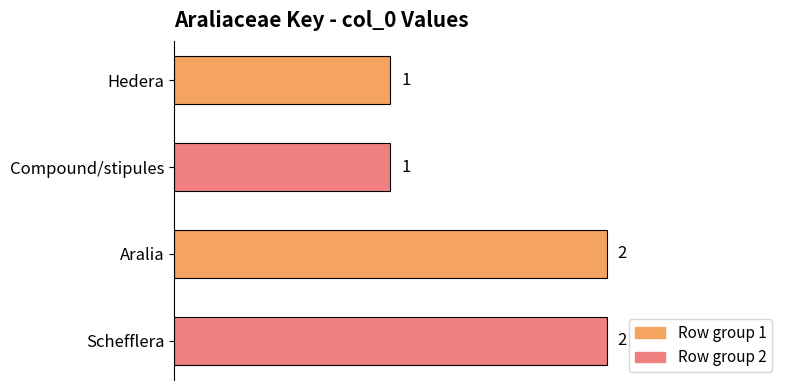

What is the sum of all values?

6